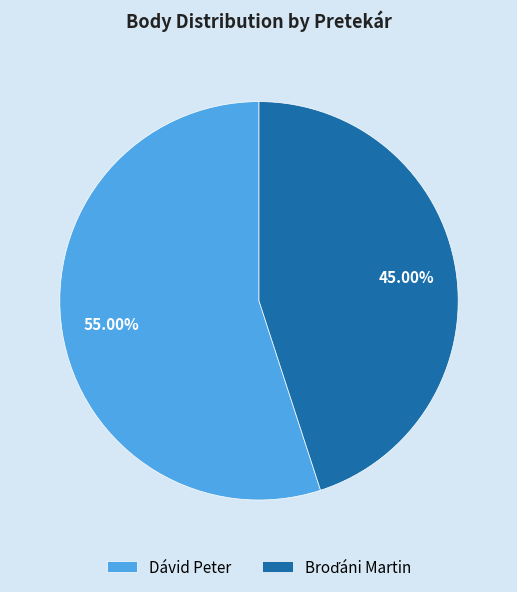

What is the majority slice?

Dávid Peter